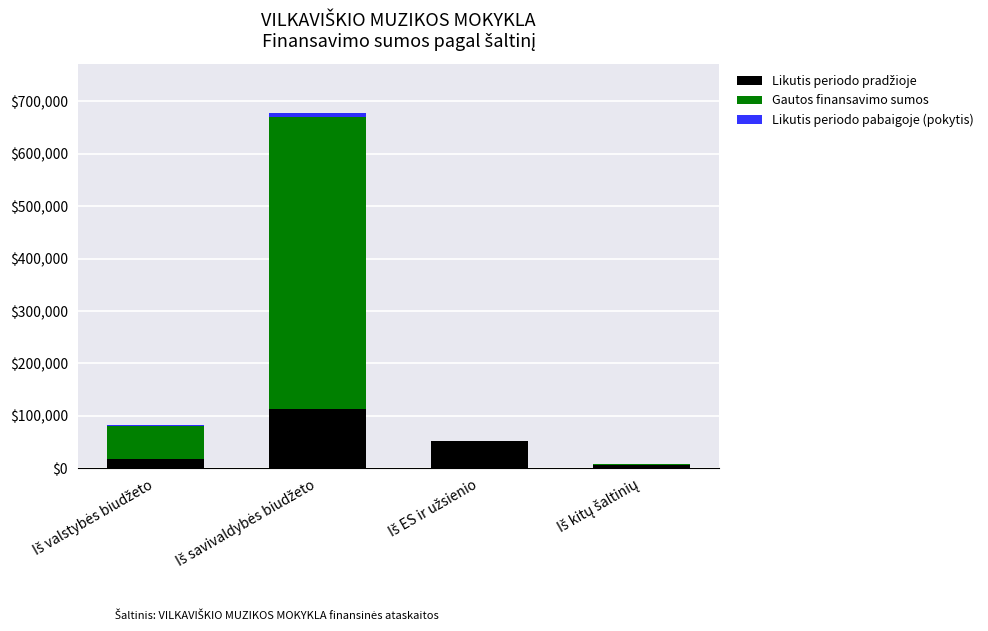

Does the chart contain stacked bars?

Yes